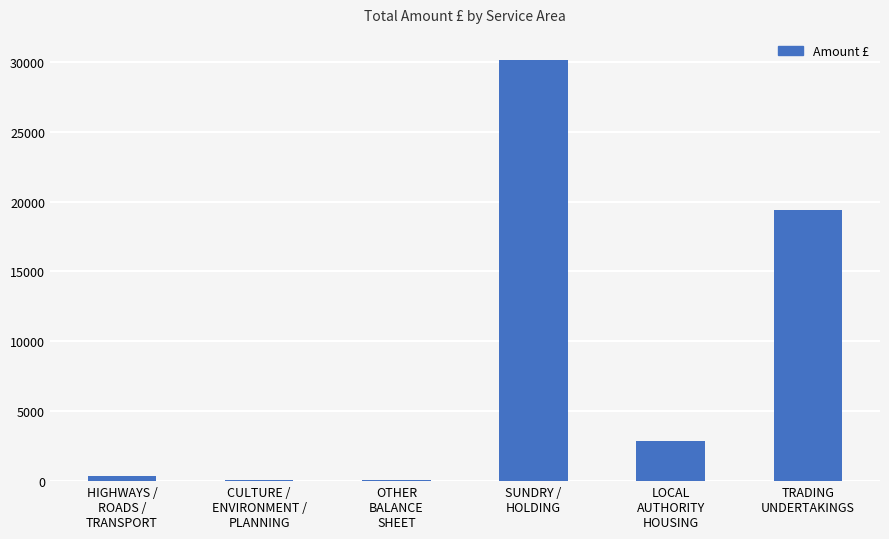

What is the sum of all values?

53002.4